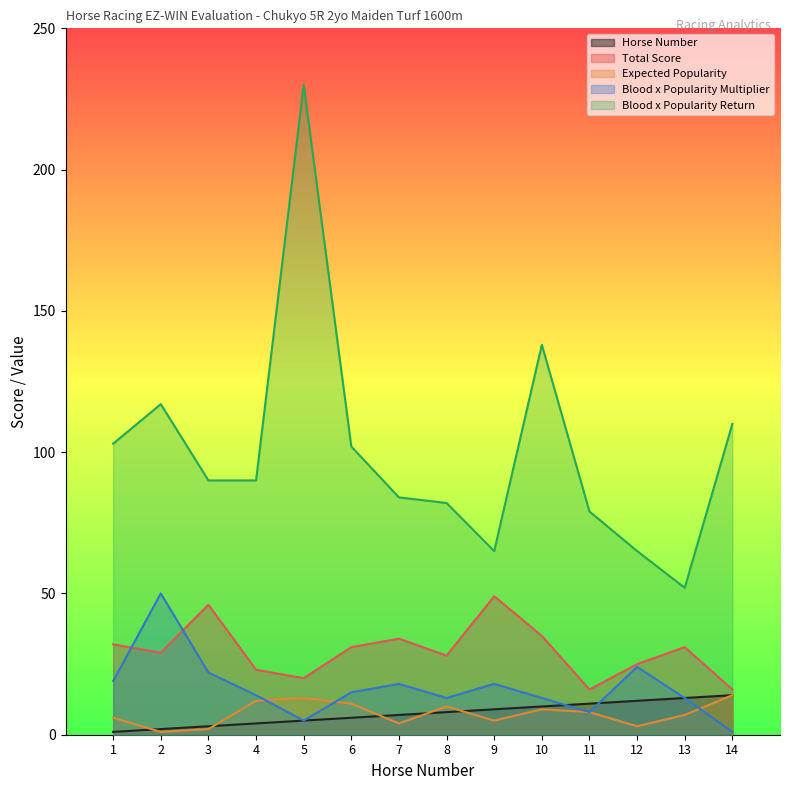

Is it true that Total Score equals 16 at 14?

True